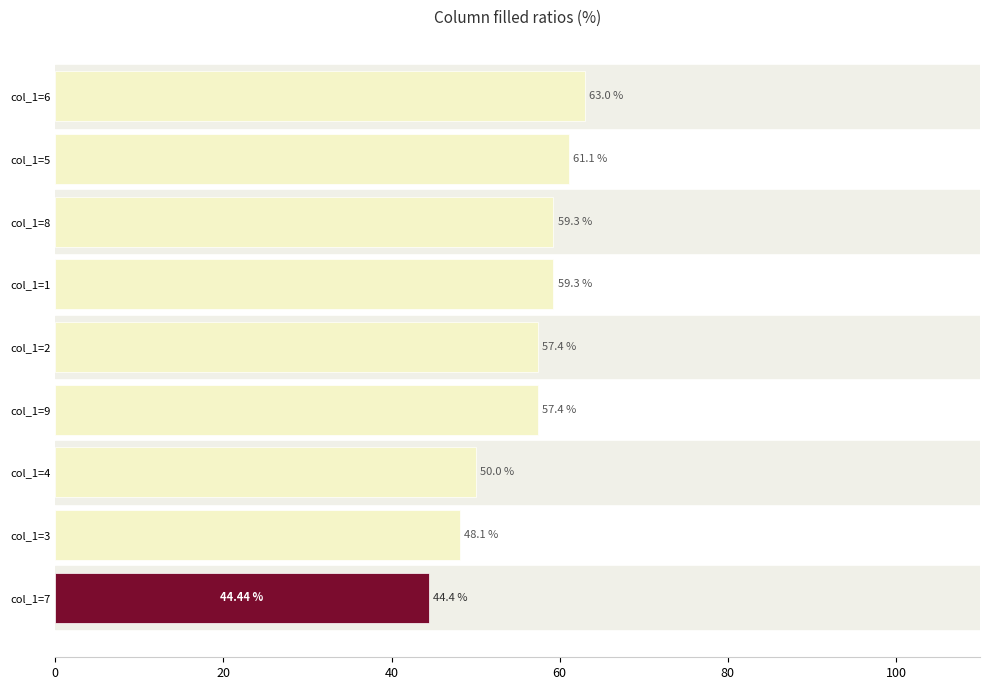

Which category has the highest value across all series?

col_1=6